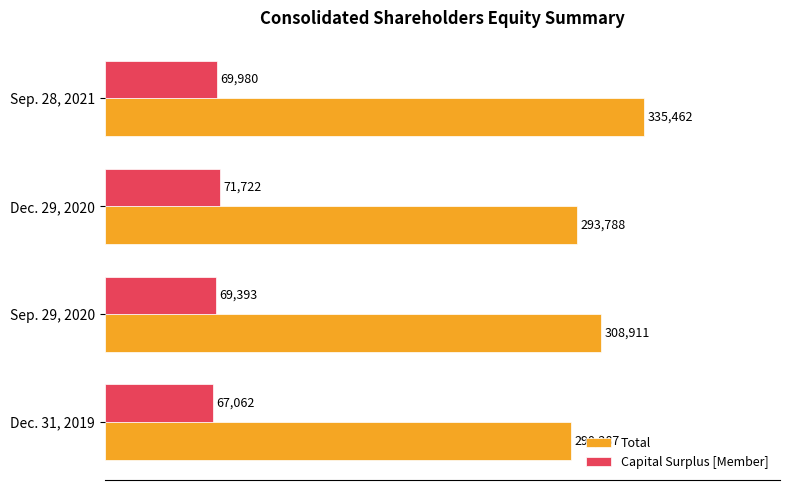

The value of Total at Sep. 28, 2021 is 71504. True or false?

False